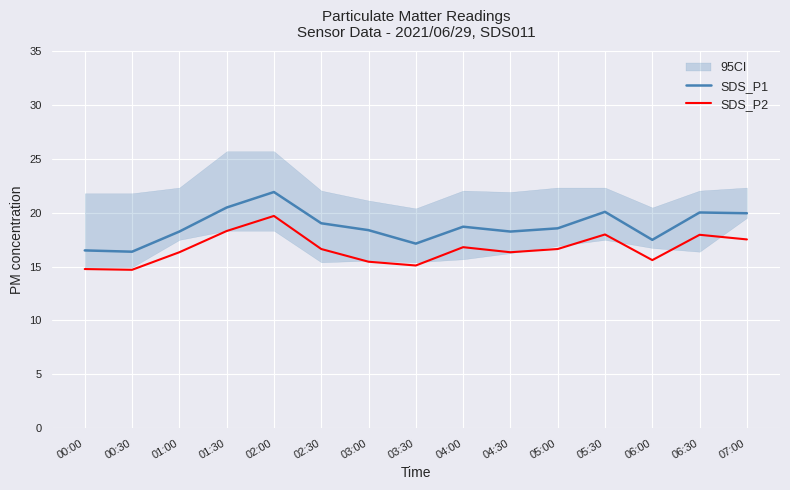

What is the value of the SDS_P2 point at the 9th from the left?

16.8